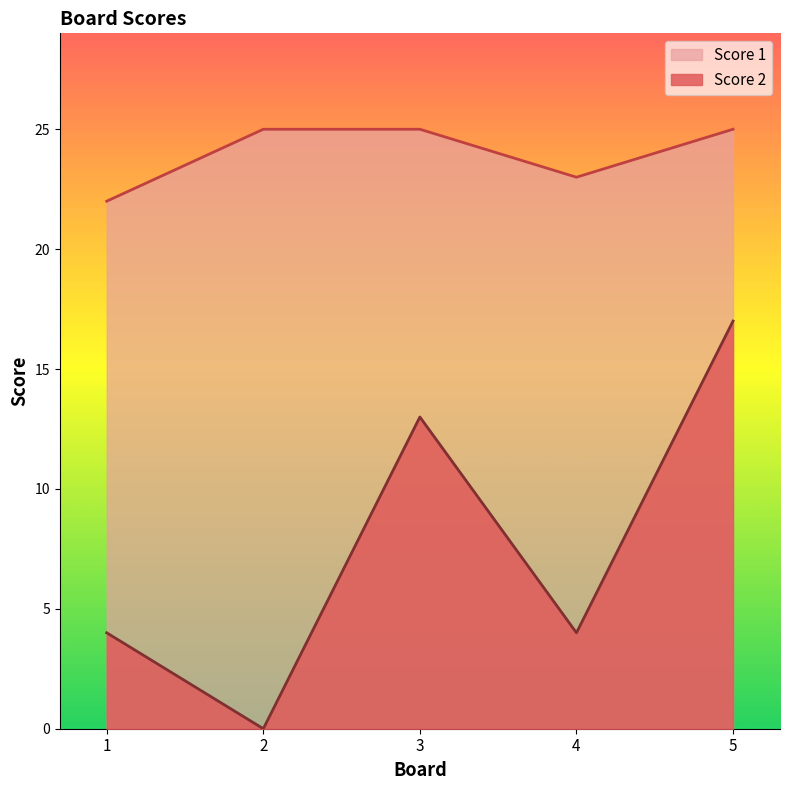

True or false: Score 1 and Score 2 cross at least once.

False